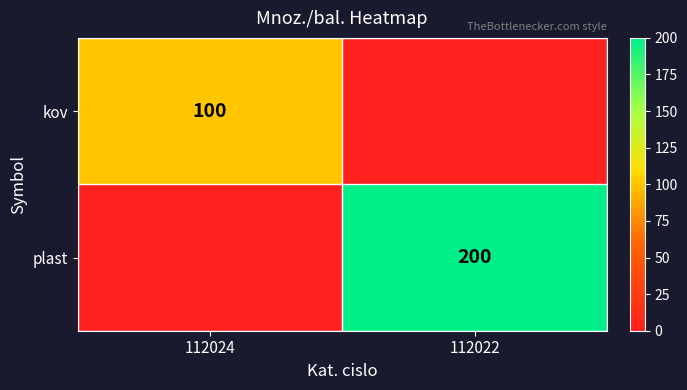

At which category is the sum across all series the highest?

112022